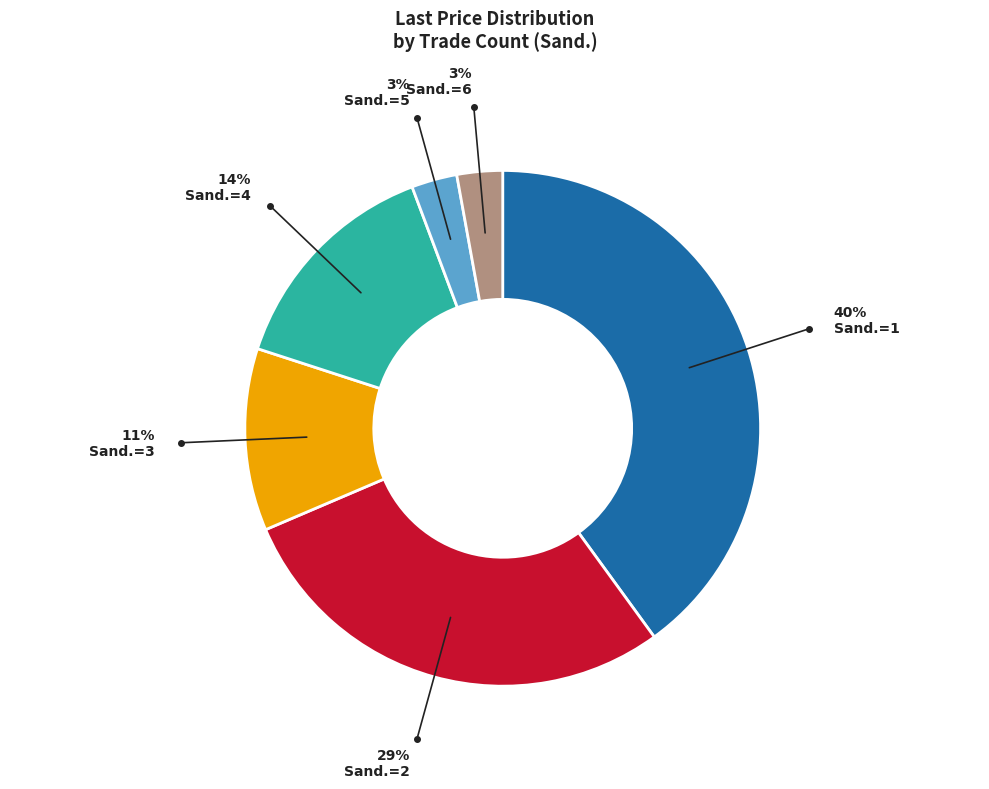

Count the number of slices in the pie.

6